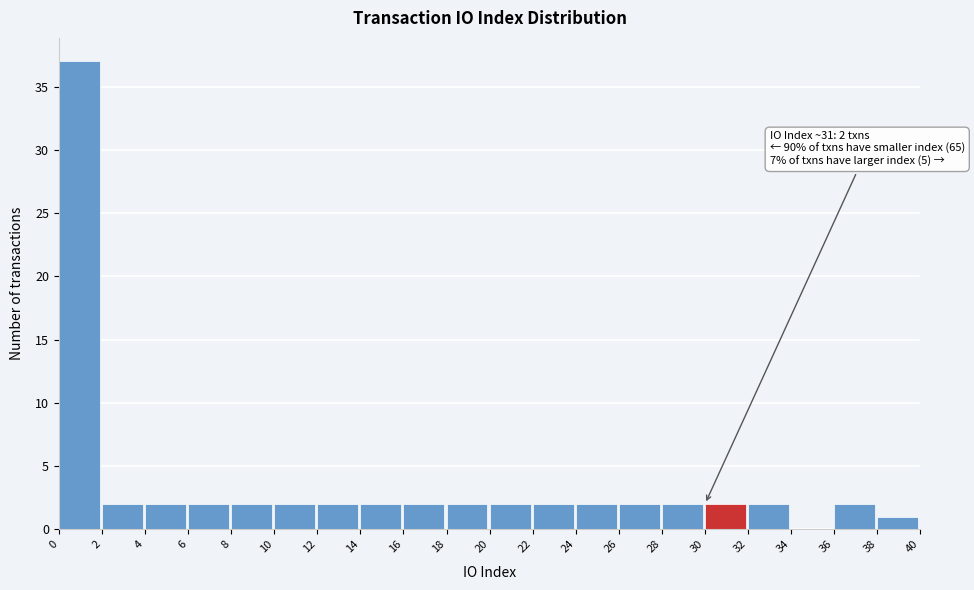

Which range on the x-axis has the tallest bar?

0 to 2